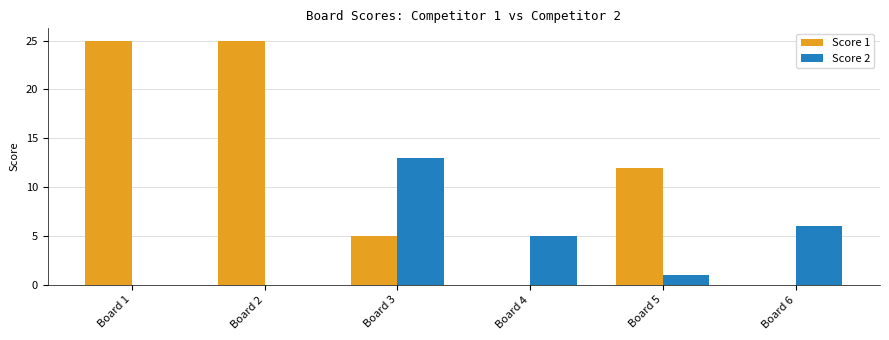

Reading left to right, list all the values displayed in this chart.

Score 1: 25	25	5	0	12	0
Score 2: 0	0	13	5	1	6